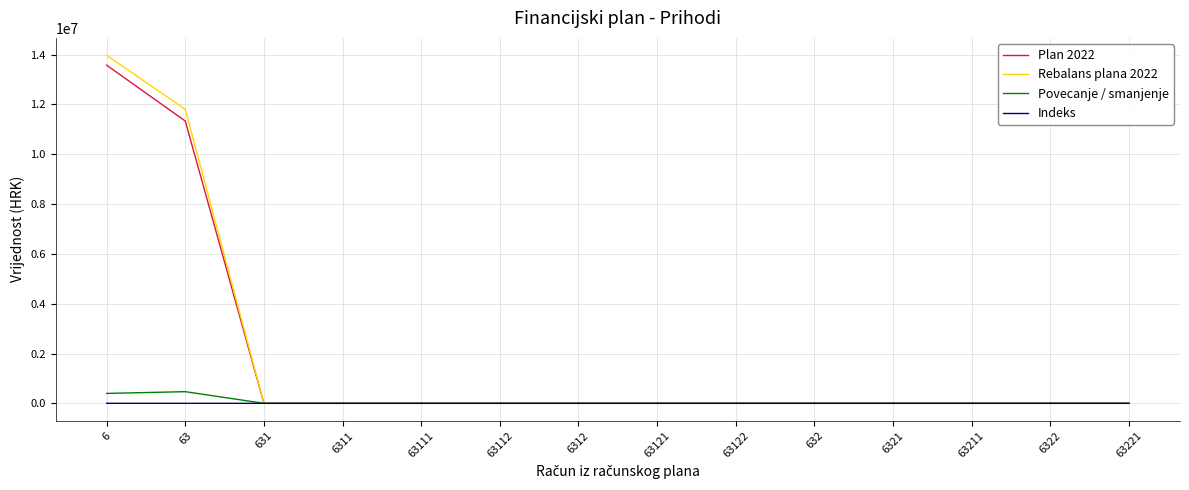

What is the greatest value displayed?

13975178.1